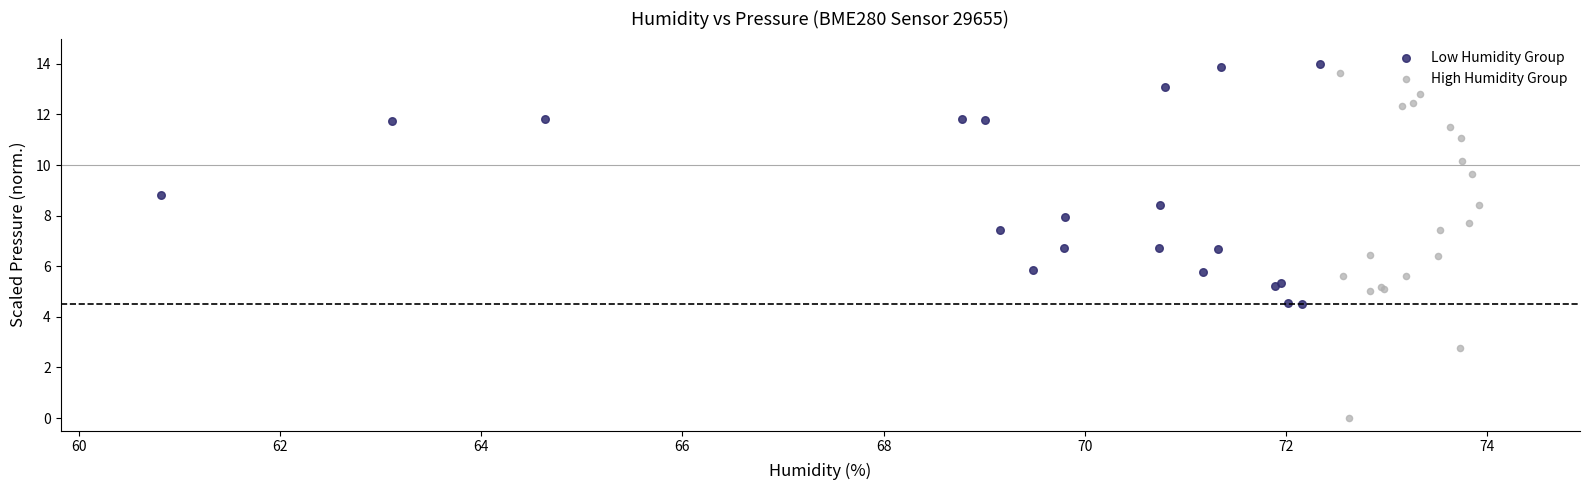

Which series contains the lowest Y value?

High Humidity Group